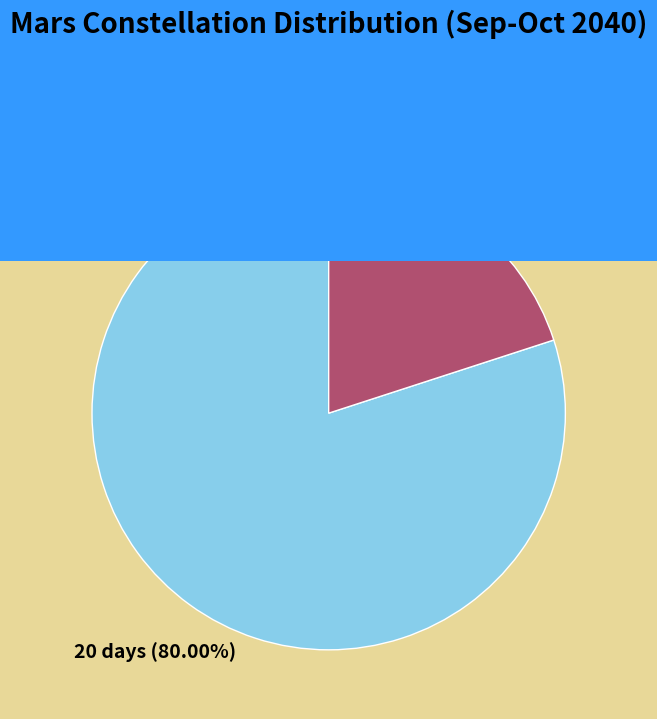

Is it true that Libra is 20% of the pie?

True